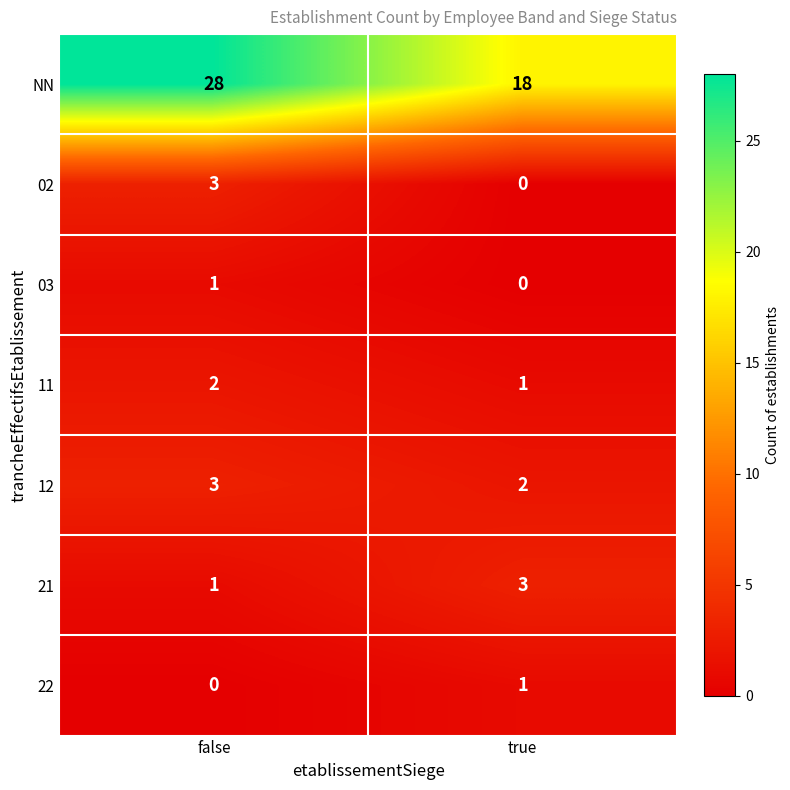

Which series has the largest total across all categories?

NN